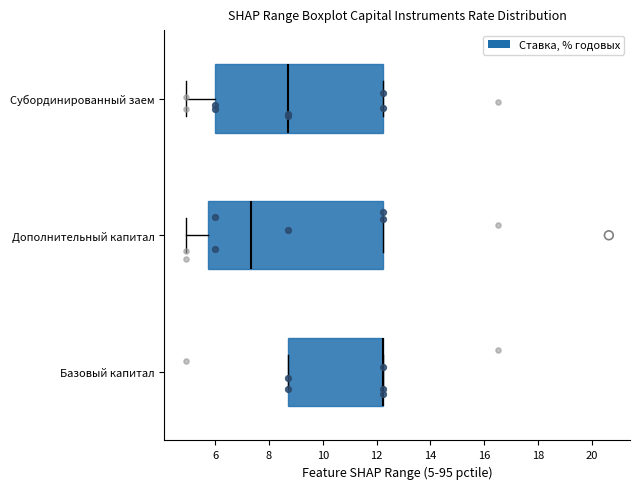

Reading bottom to top, transcribe this box plot: for each box, give where its median line is, the range the box spans, and where its two whiskers end, as read against the x-axis. The values are not printed on the chart, so give them approximately, as read against the axis.

Базовый капитал: median 12.2 (drawn on the box's right edge), box 8.8 to 12.2, whiskers 8.8 to 12.2
Дополнительный капитал: median 7.4, box 5.8 to 12.2, whiskers 5.0 to 12.2
Субординированный заем: median 8.8, box 6.0 to 12.2, whiskers 5.0 to 12.2